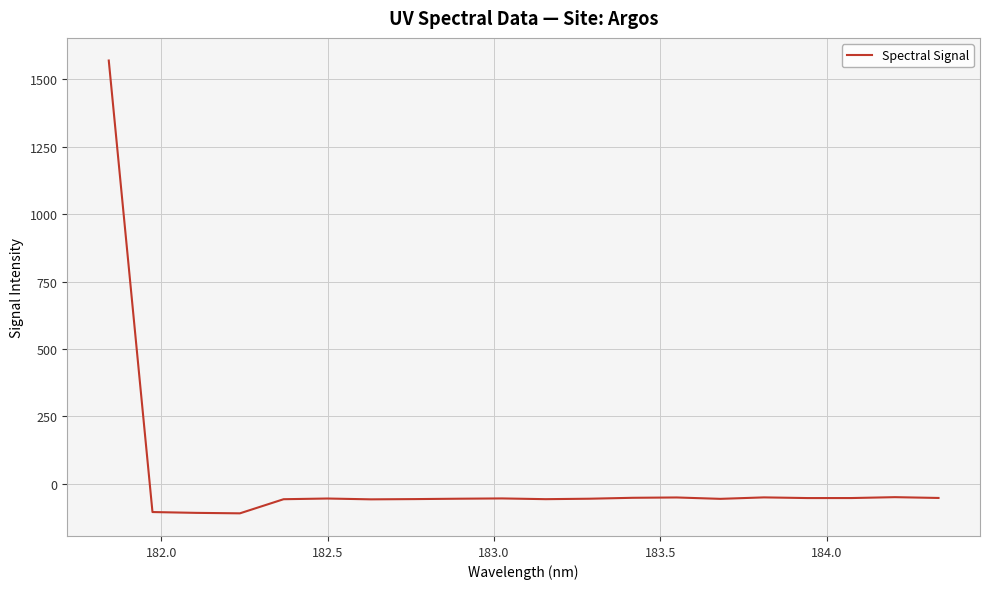

How many values are below -55?

12